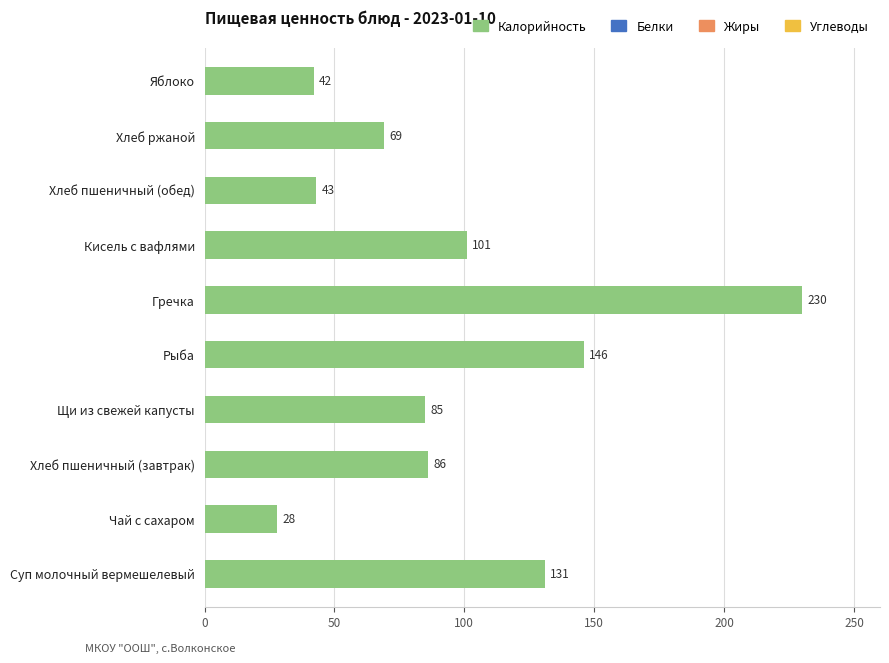

Which category has the lowest value across all series?

Чай с сахаром